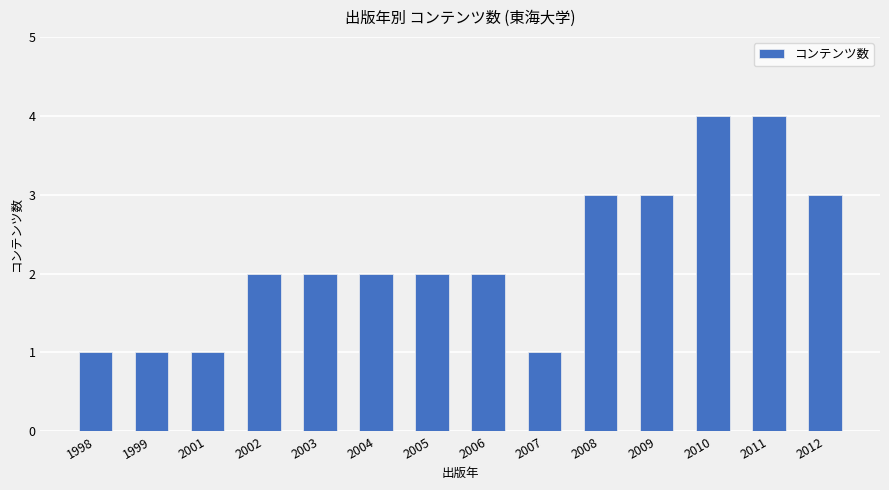

Which has a higher value, 2011 or 2008?

2011